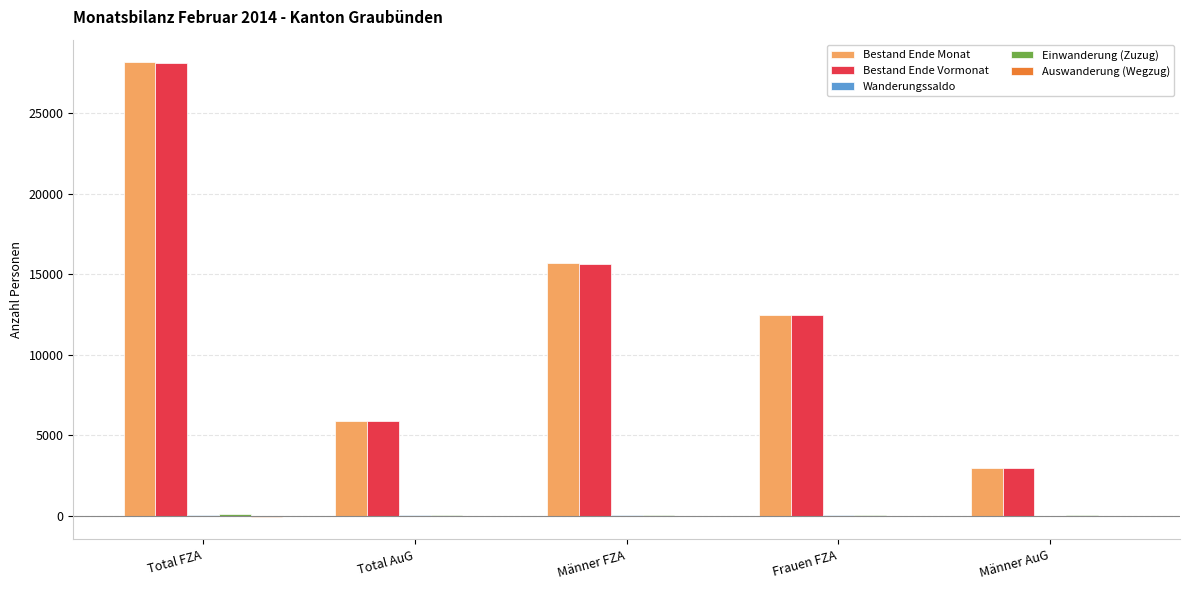

At which label is Bestand Ende Vormonat closest to 15534?

Männer FZA